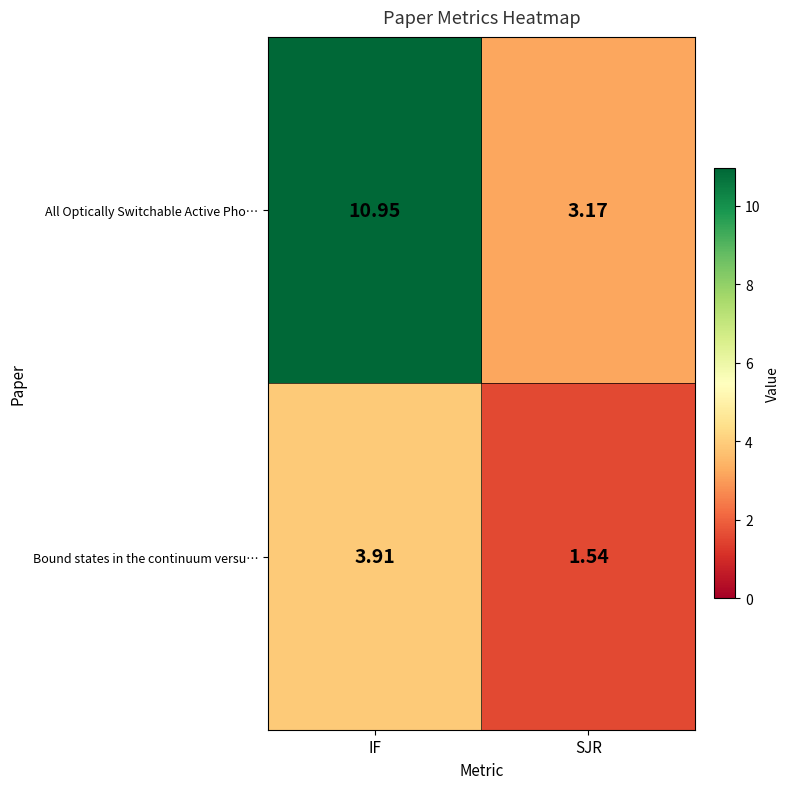

Rank the series at SJR from highest to lowest value.

All Optically Switchable Active Pho…, Bound states in the continuum versu…